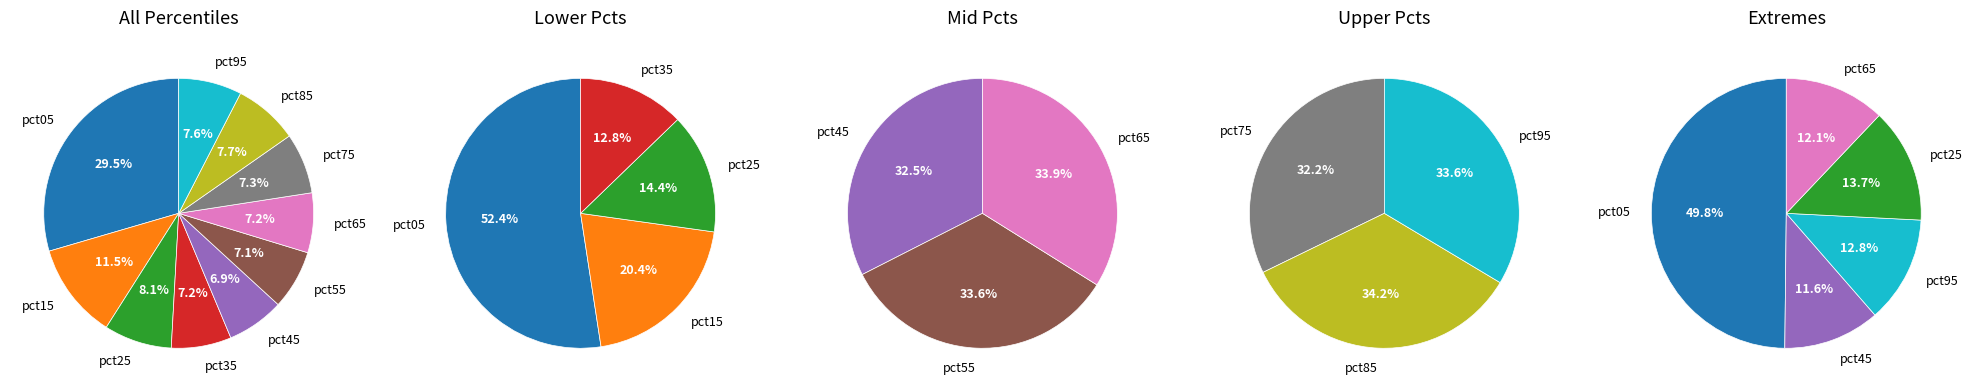

The pct65 slice represents 12% of the pie. True or false?

False